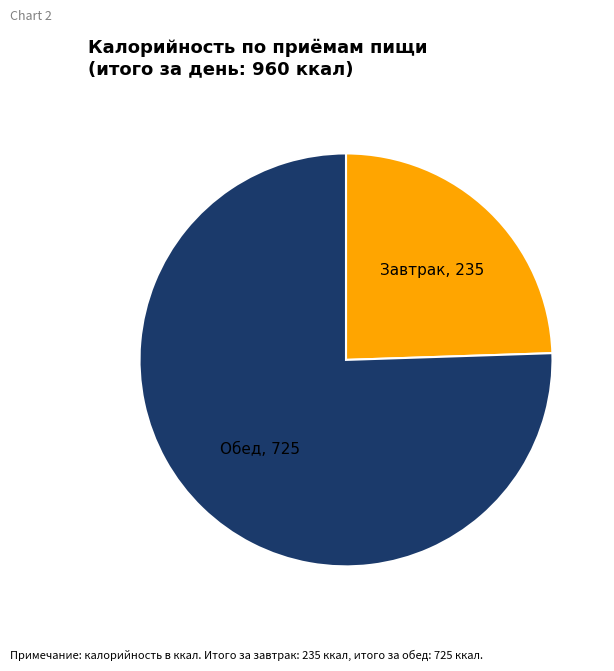

The Обед slice represents 76% of the pie. True or false?

True